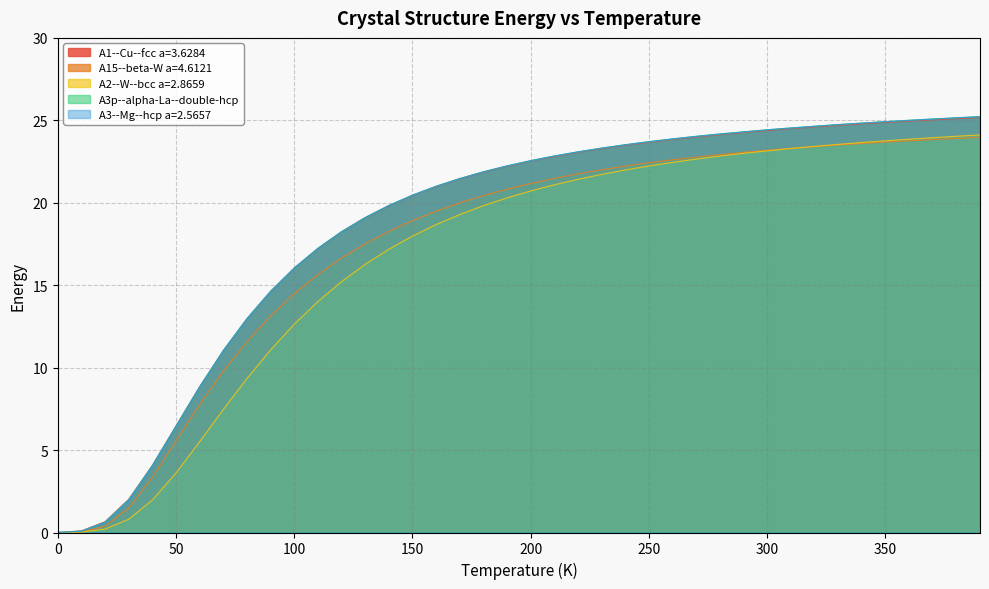

The A15--beta-W a=4.6121 series shows 2.3 at 30.0. True or false?

False